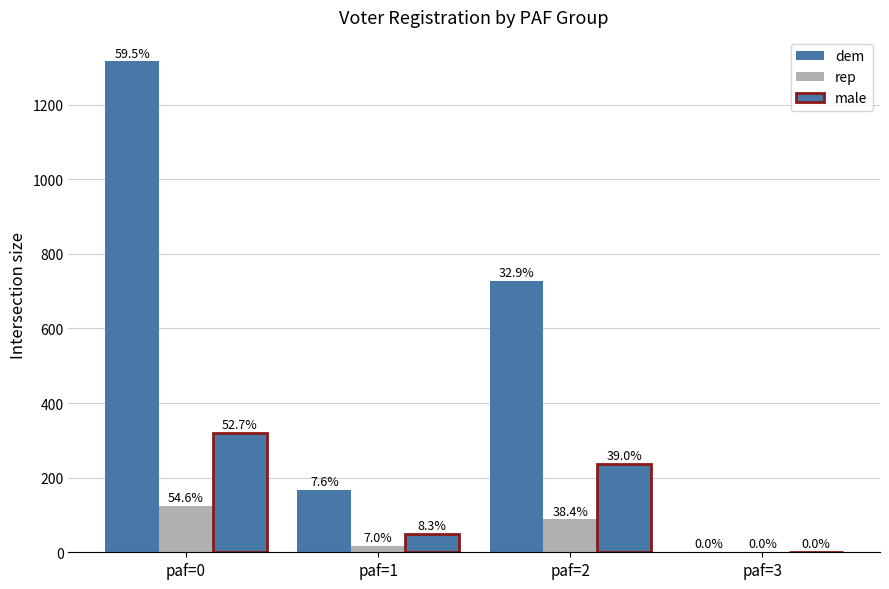

What is the sum of all rep values?

229